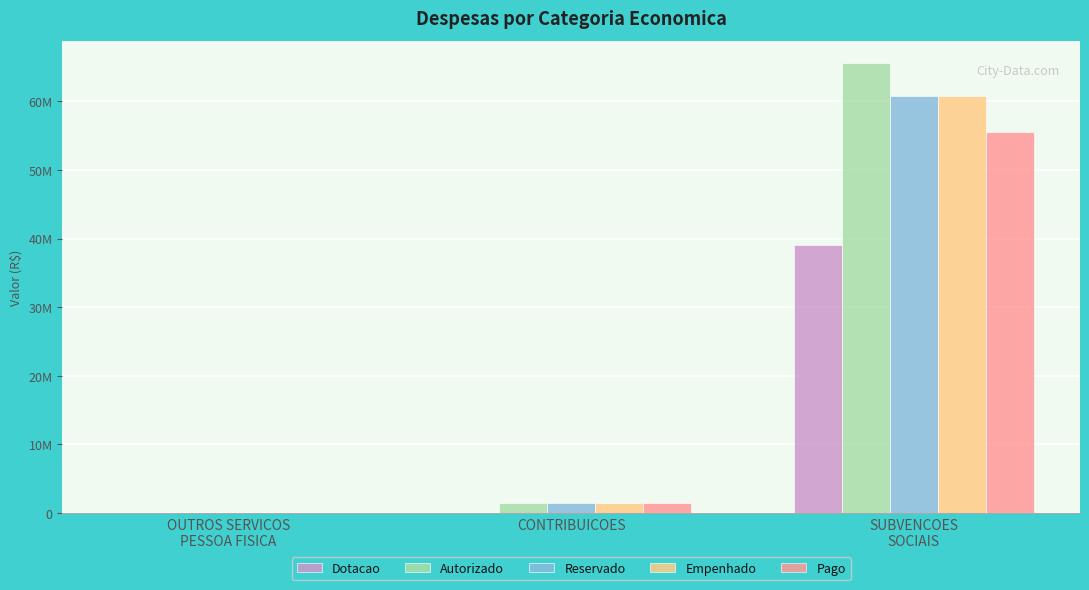

What are all the series names shown in the legend?

Dotacao, Autorizado, Reservado, Empenhado, Pago